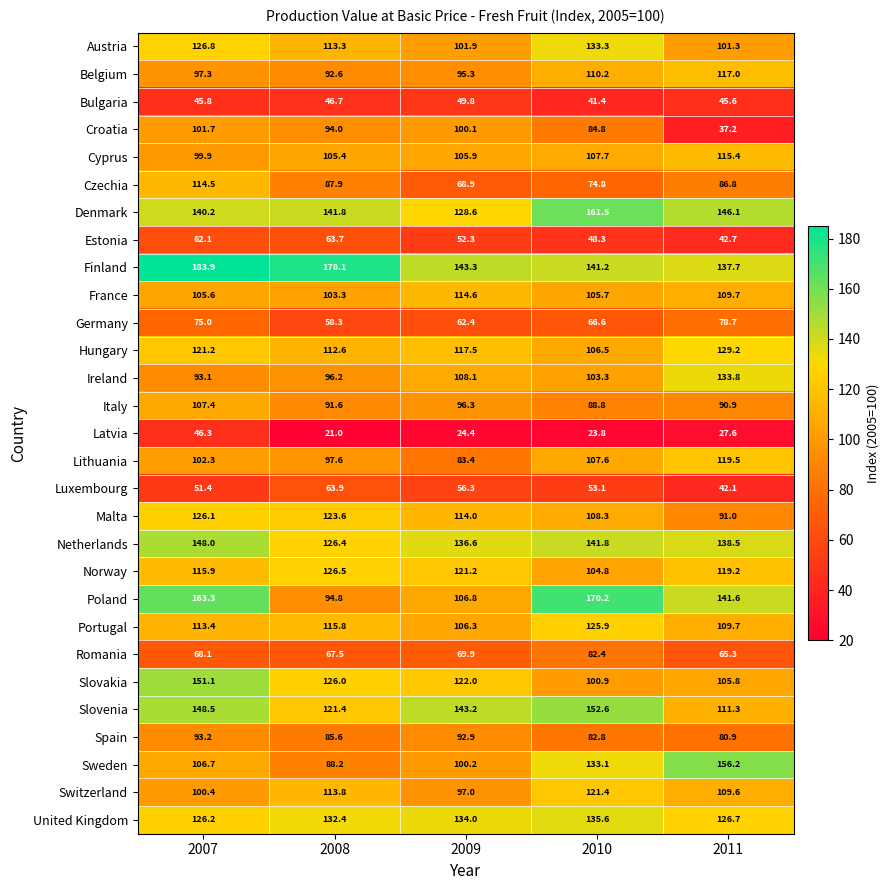

Rank the categories by Czechia value from highest to lowest.

2007, 2008, 2011, 2010, 2009